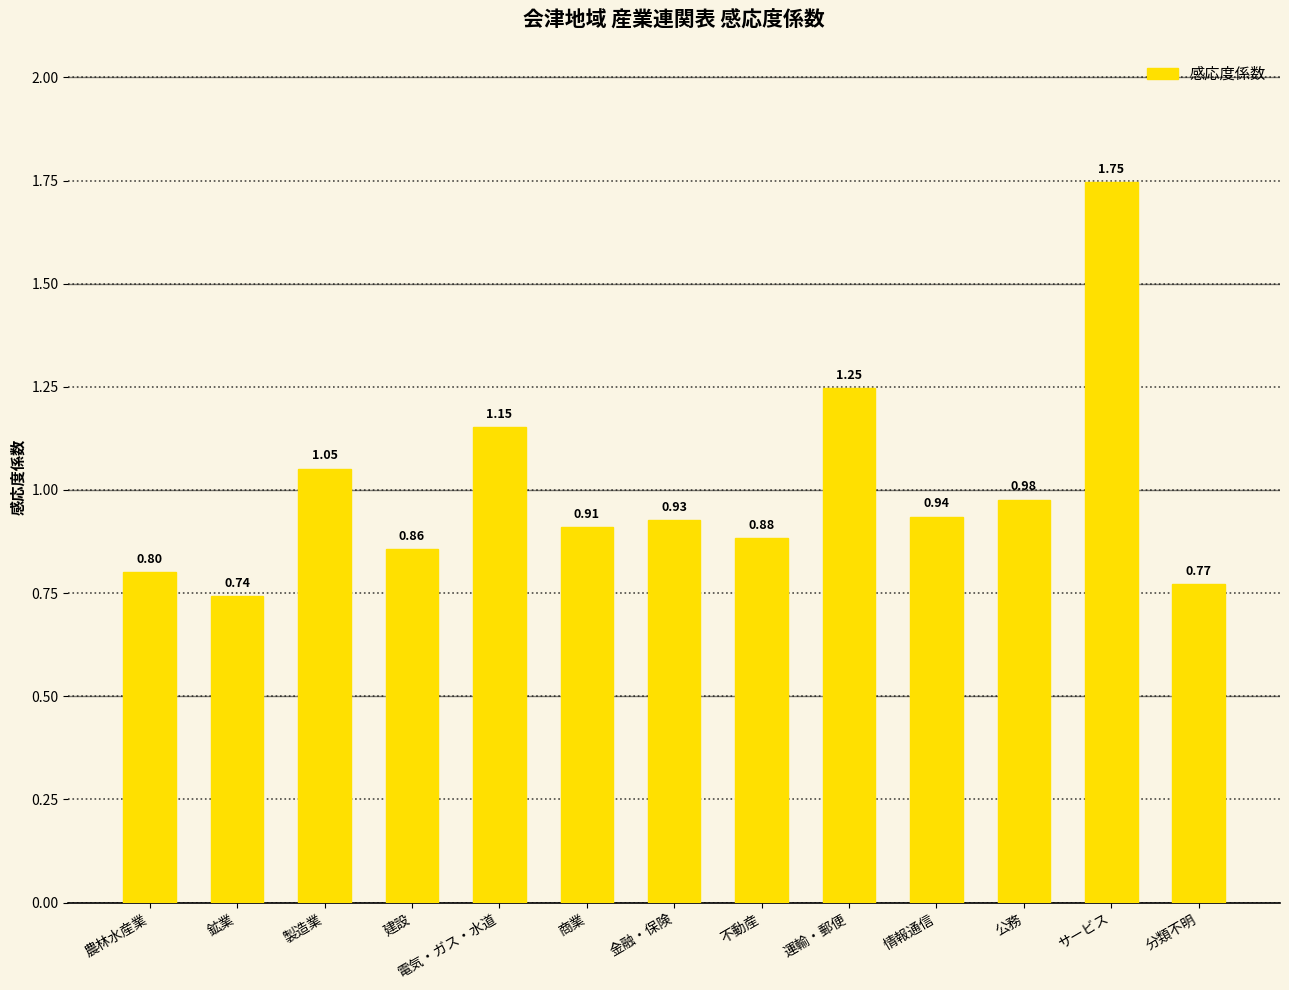

How many series are shown in this chart?

1